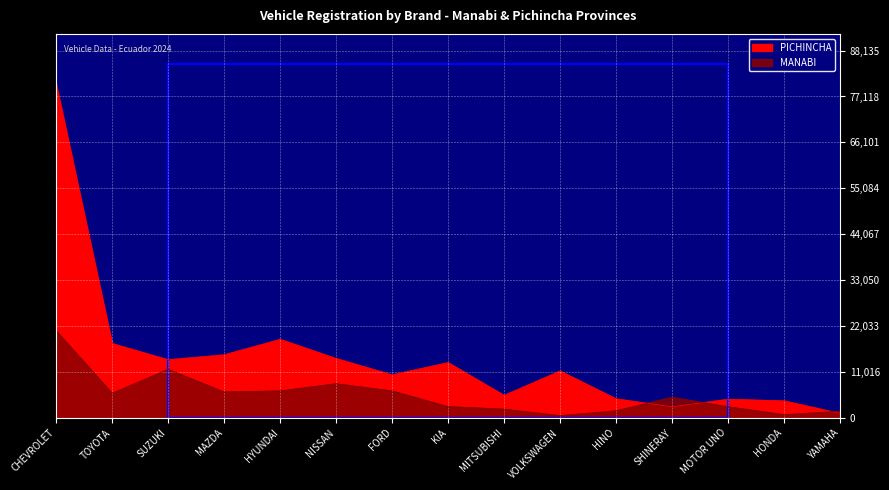

What are all the series names shown in the legend?

MANABI, PICHINCHA